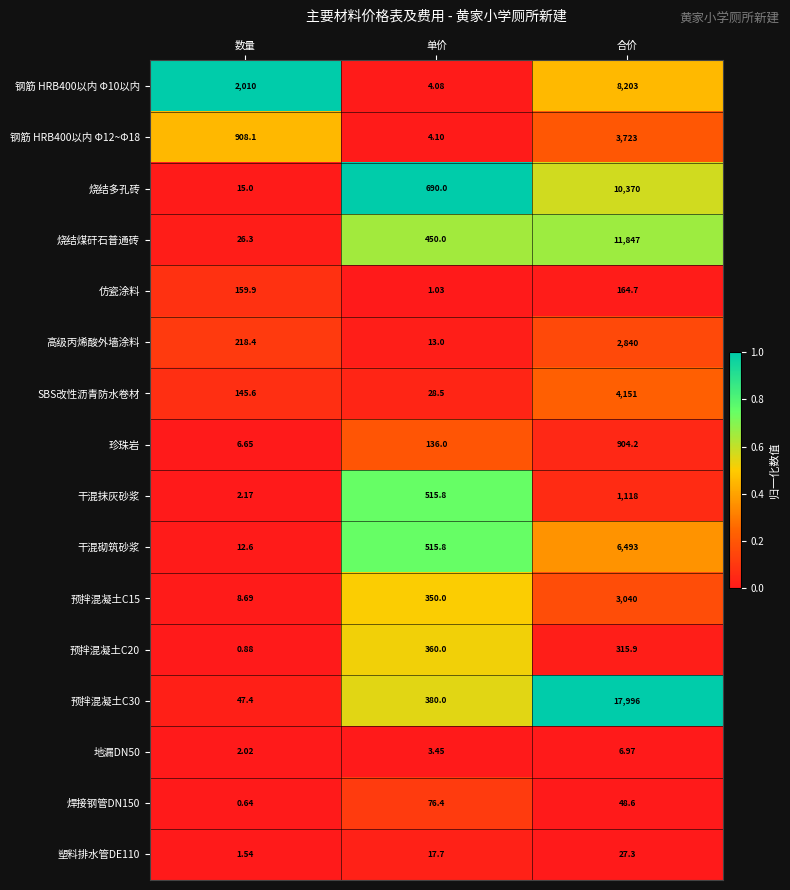

Which category has the lowest value in the 高级丙烯酸外墙涂料 series?

单价